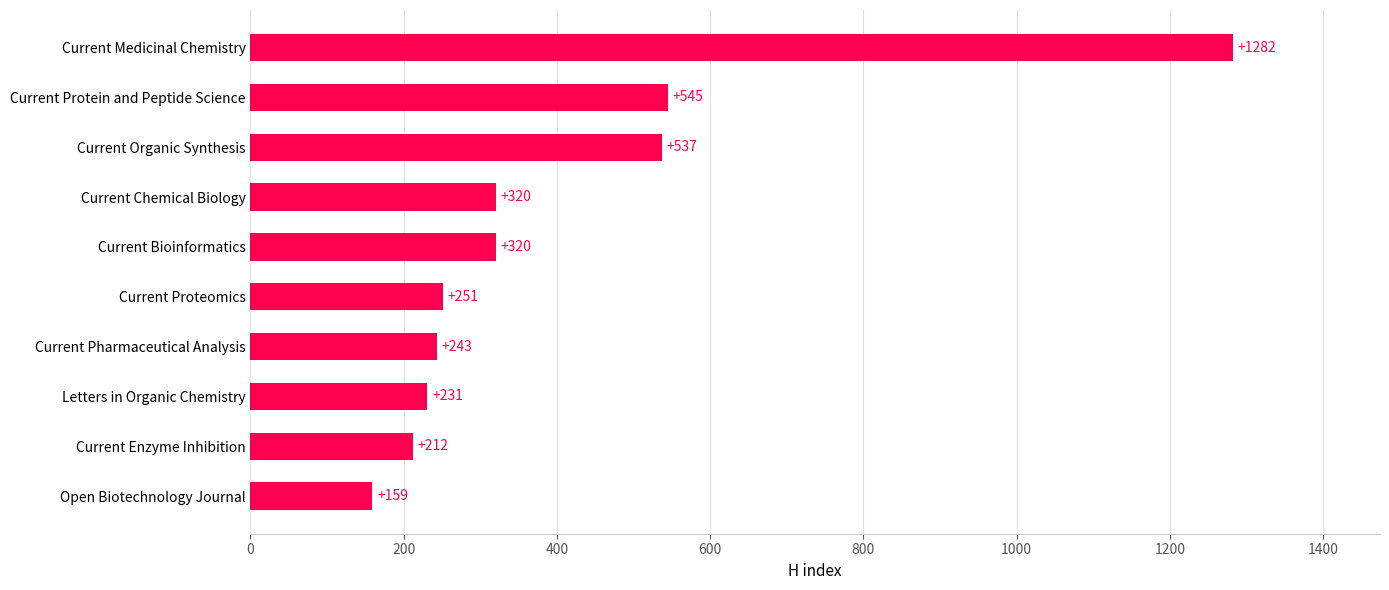

Which category has the lowest value across all series?

Open Biotechnology Journal